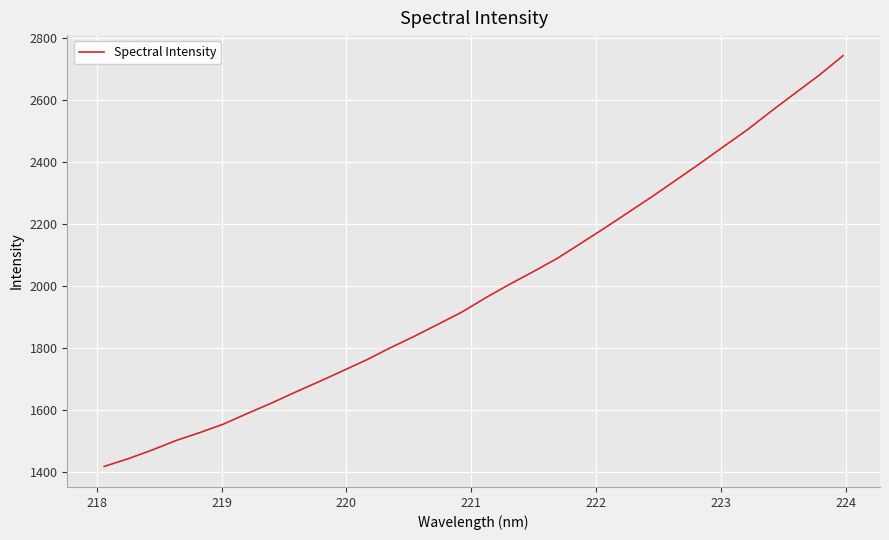

What is the greatest value displayed?

2744.0